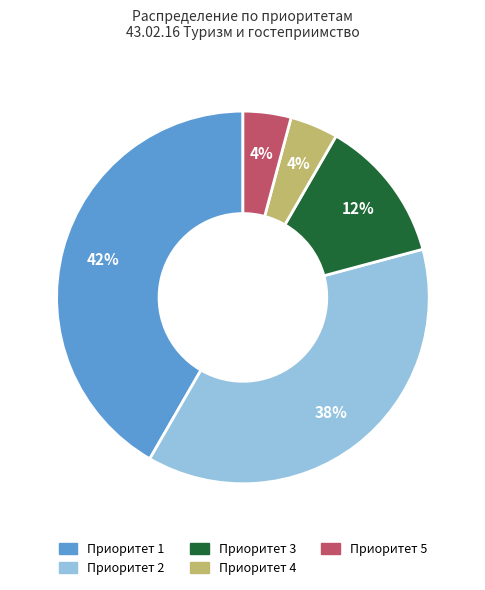

What percentage is the Приоритет 5 slice, to the nearest percent?

4%